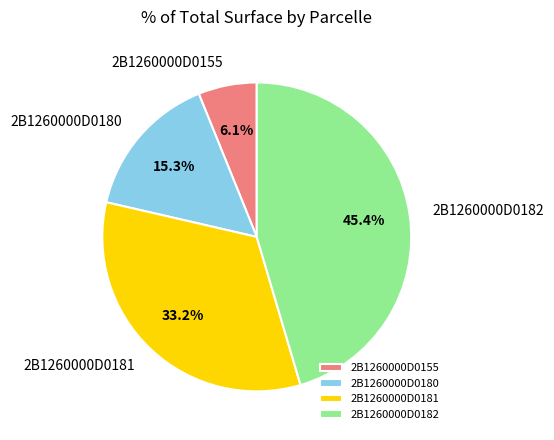

Is 2B1260000D0180 the majority of the pie?

No